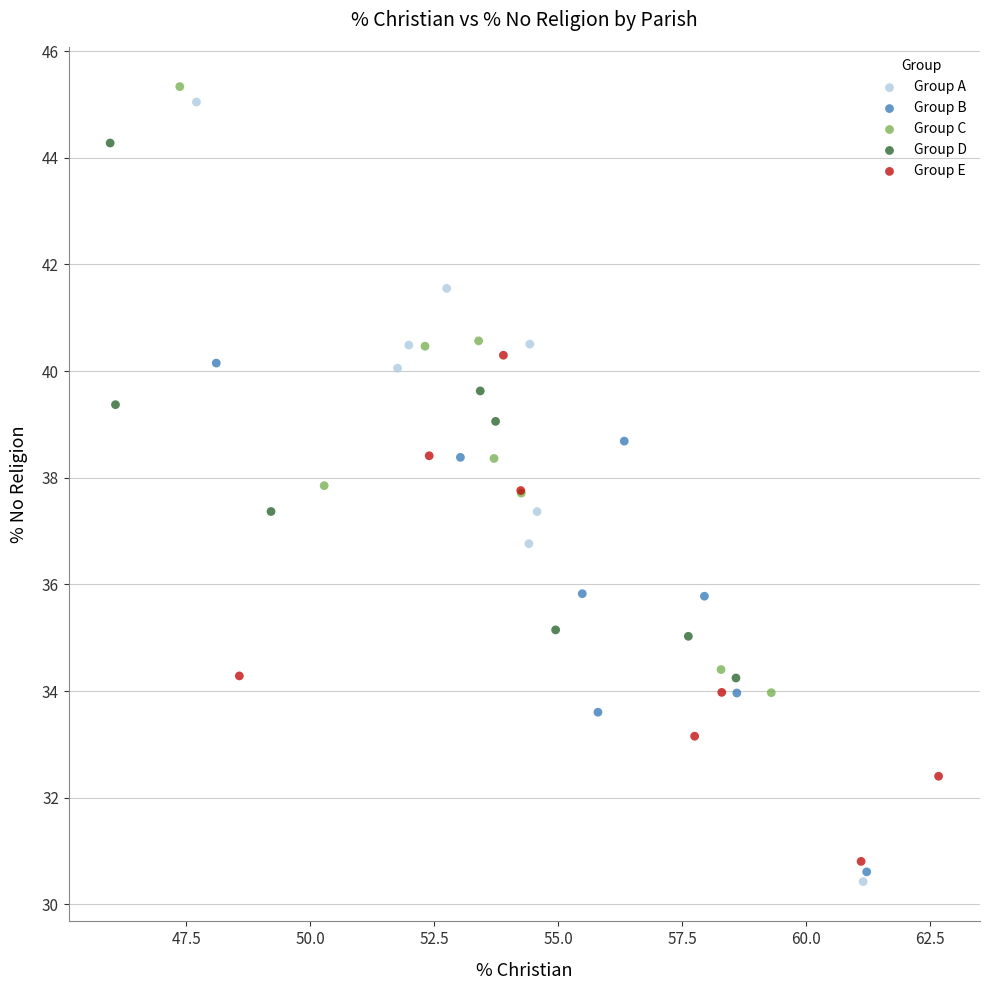

Which series has the largest Y range (max minus min)?

Group A